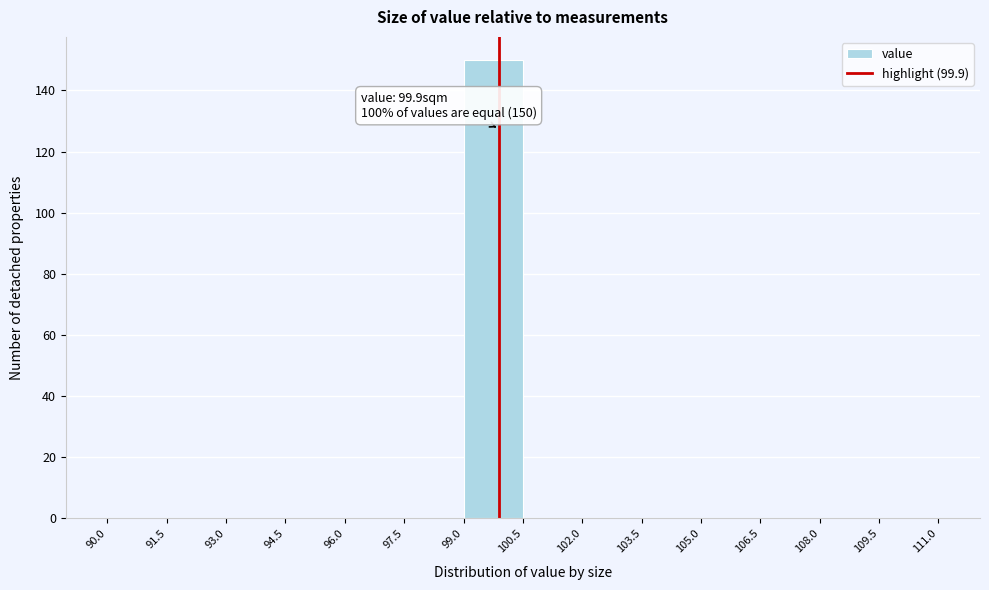

Over which range of the x-axis is the bar tallest?

99.0 to 100.5